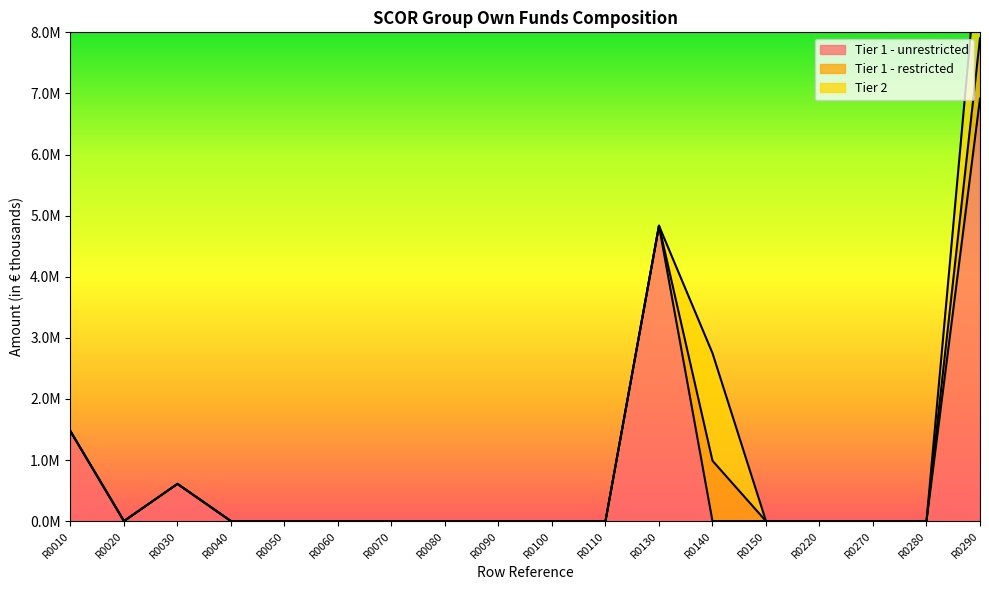

Reading left to right, what are all the values shown in this chart?

Tier 1 - unrestricted: 1470868	0	609311	0	0	0	0	0	0	0	0	4834234	0	0	0	0	0	6914413
Tier 1 - restricted: 0	0	0	0	0	0	0	0	0	0	0	0	988224	0	0	0	0	988224
Tier 2: 0	0	0	0	0	0	0	0	0	0	0	0	1760293	0	0	0	0	1760293